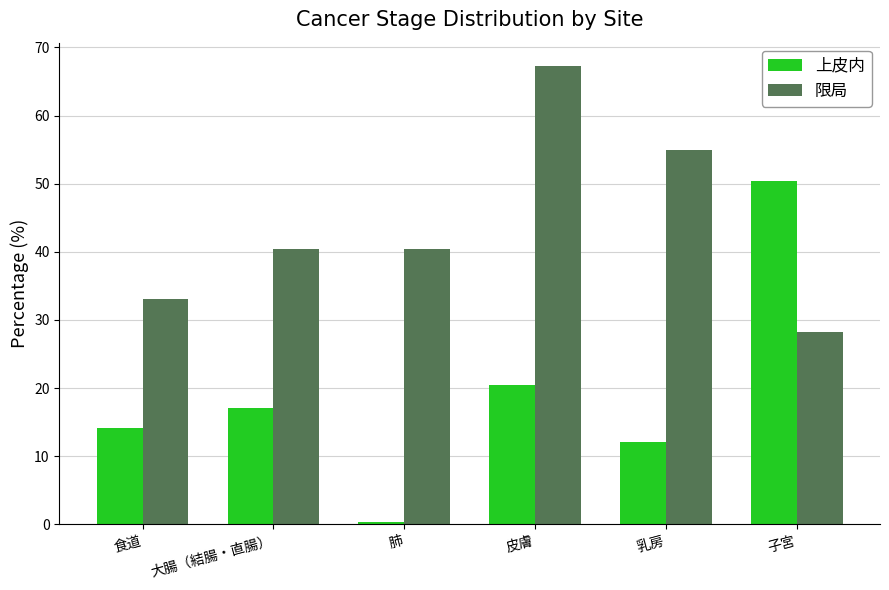

Is the value of 上皮内 at 乳房 greater than the value of 限局 at 子宮?

No